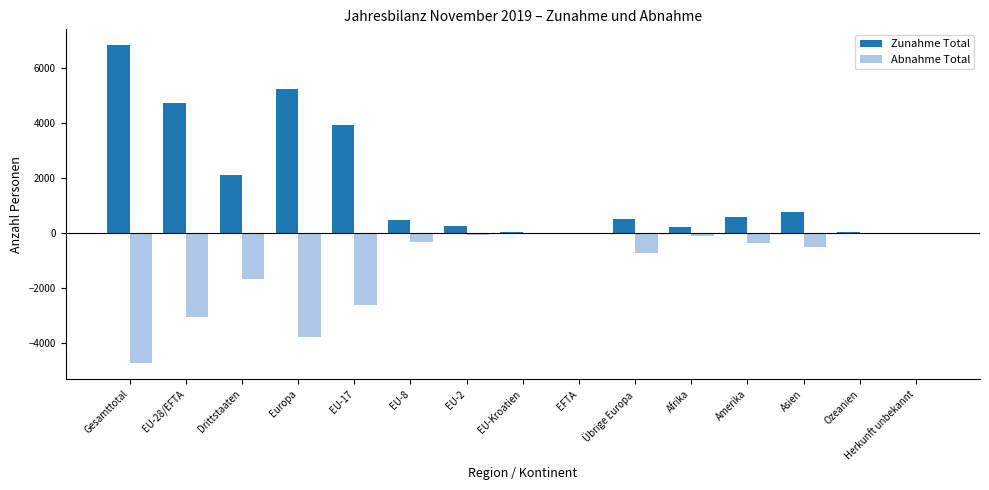

What is the sum of all Abnahme Total values?

-17995